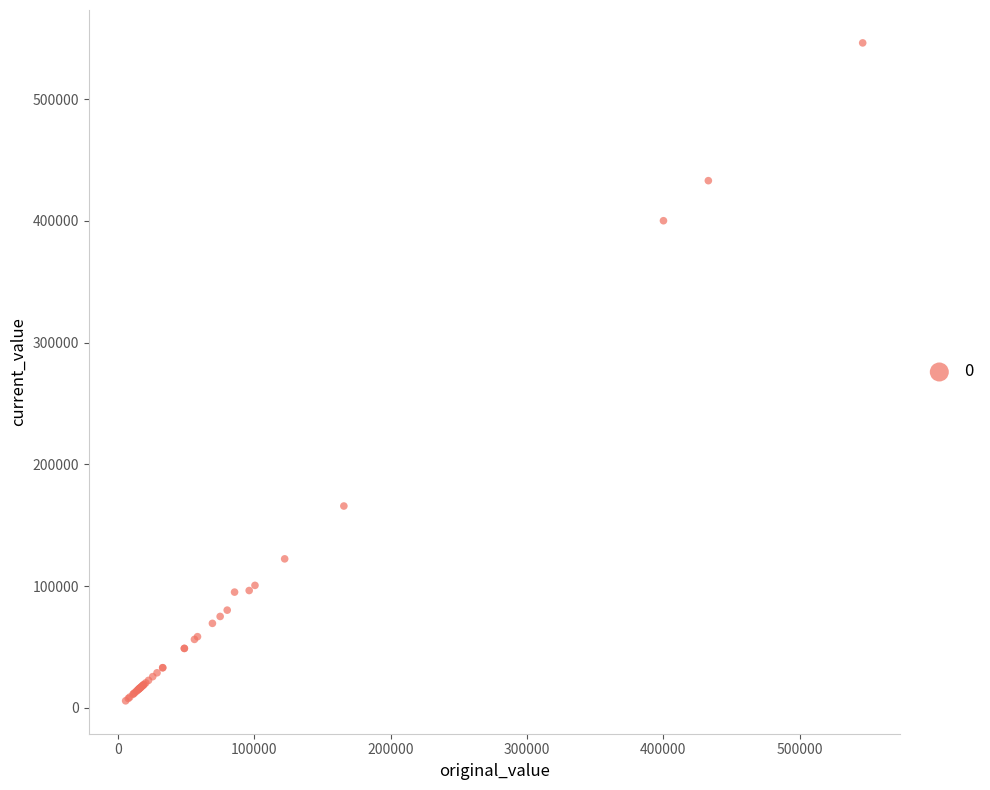

What Y value in the scatter plot is closest to 275946?

165760.0